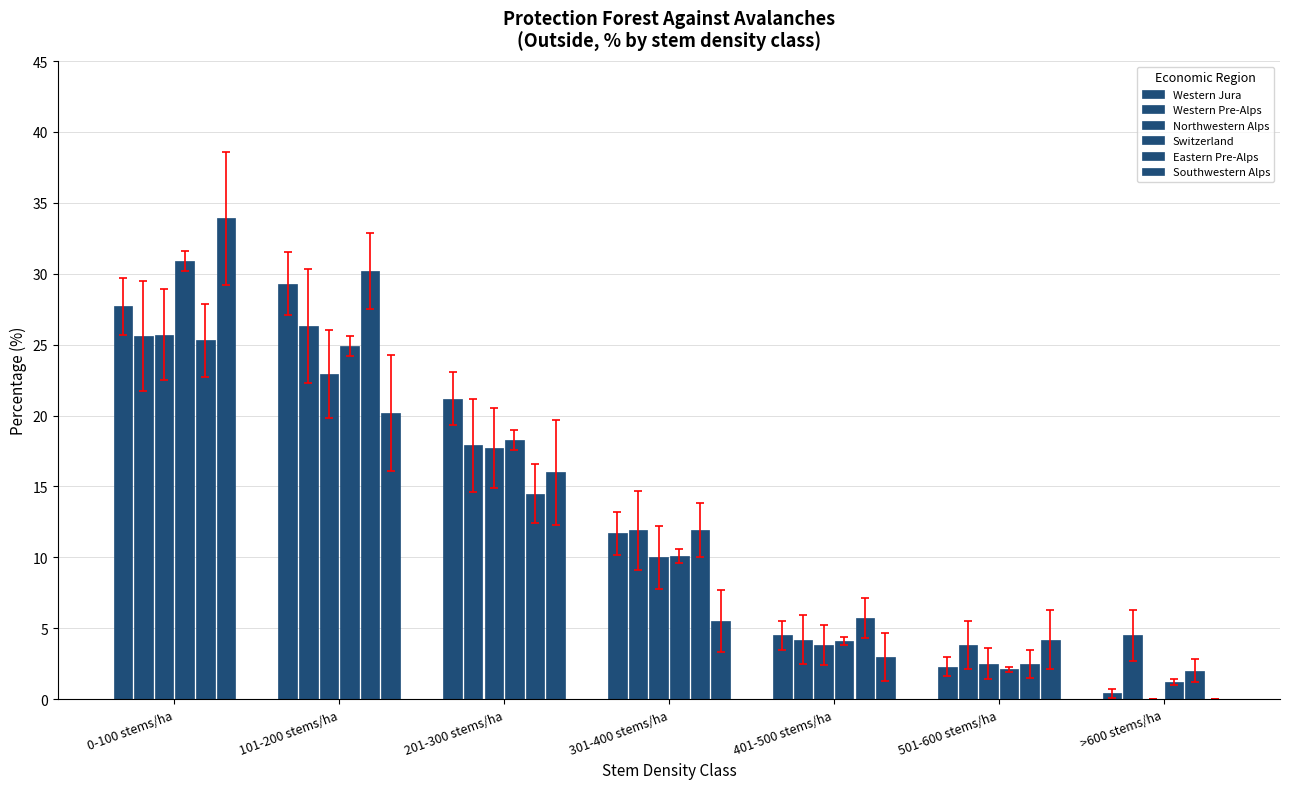

Are the bars grouped side by side (vs. stacked)?

Yes